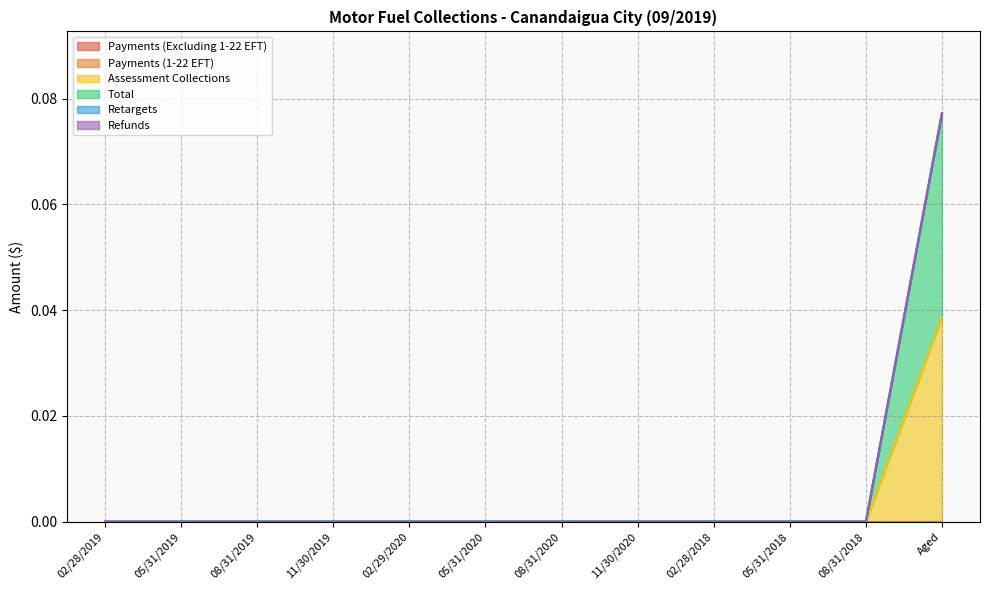

True or false: Assessment Collections and Payments (Excluding 1-22 EFT) intersect in this chart.

False